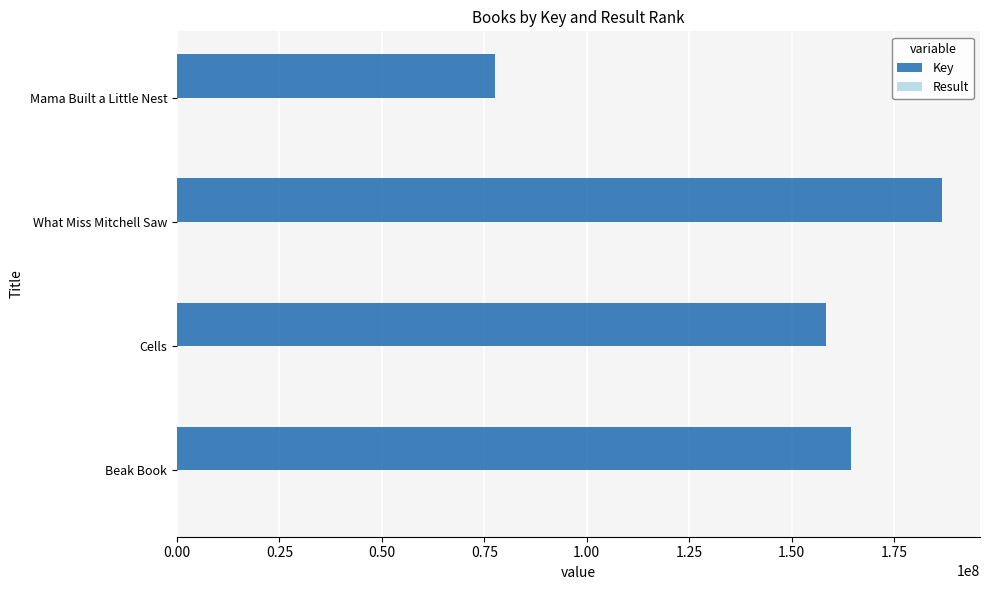

The Key series shows 16484256 at Mama Built a Little Nest. True or false?

False